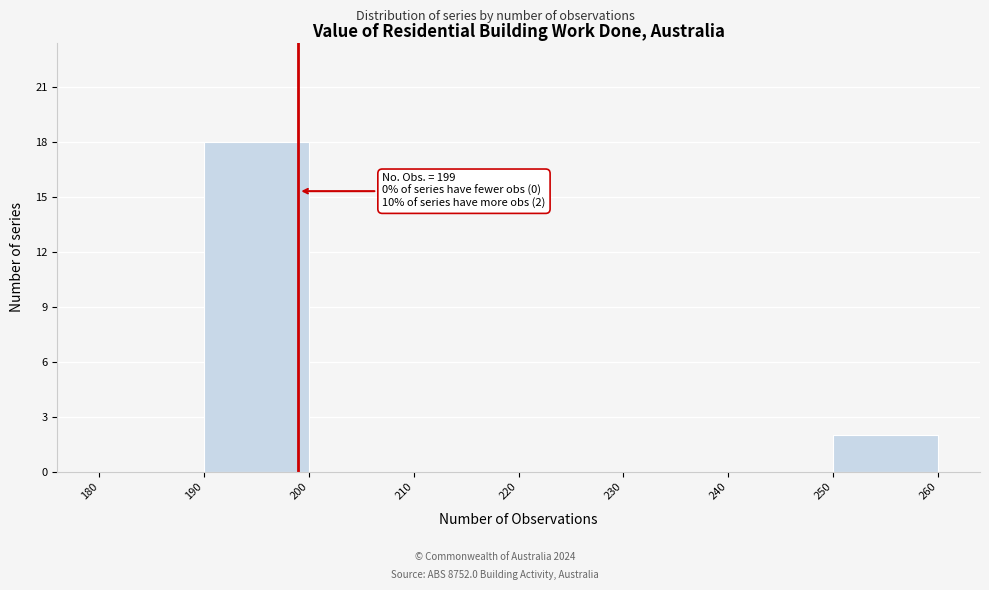

Which range on the x-axis has the tallest bar?

190 to 200